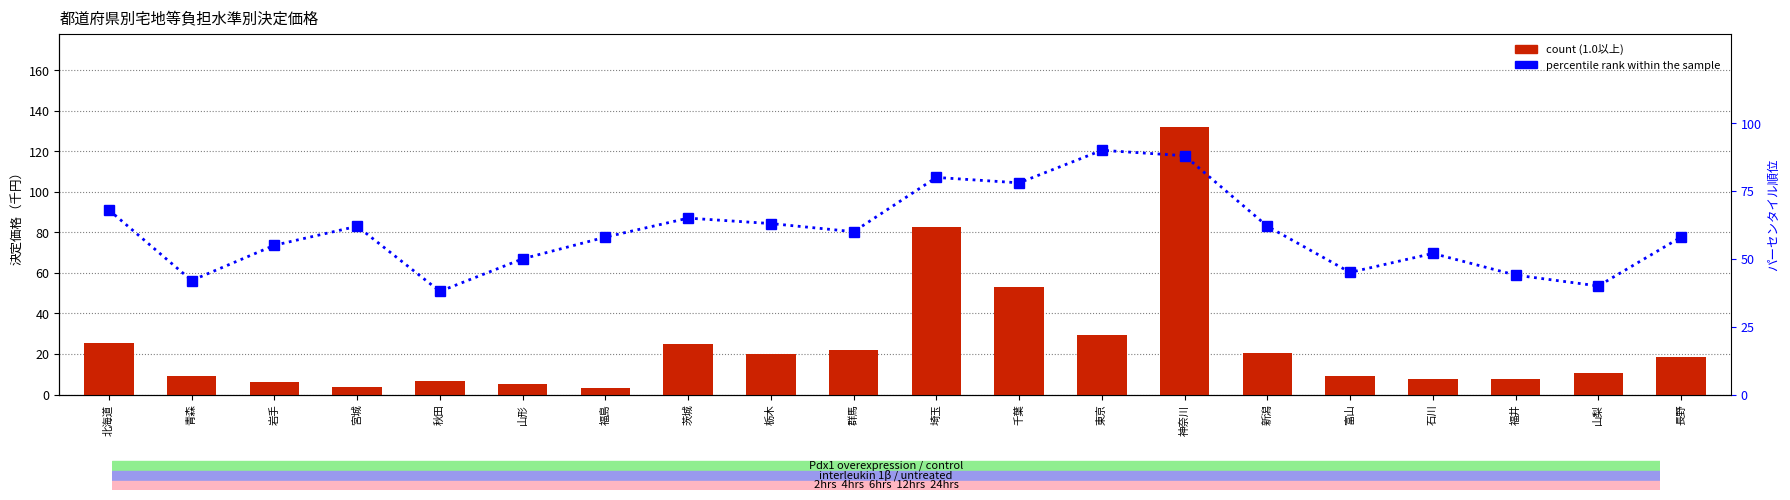

The value of percentile rank within the sample at 富山 is 45.0. True or false?

True